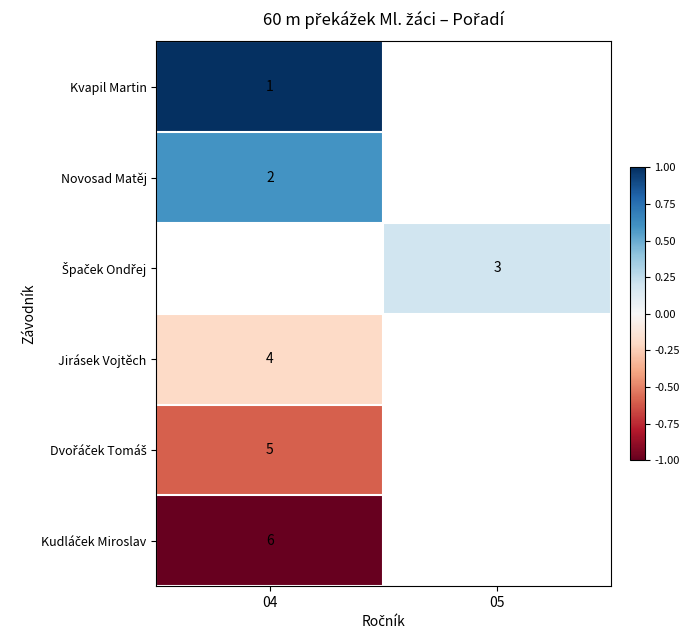

Is the value of Špaček Ondřej at 04 greater than the value of Kudláček Miroslav at 04?

No